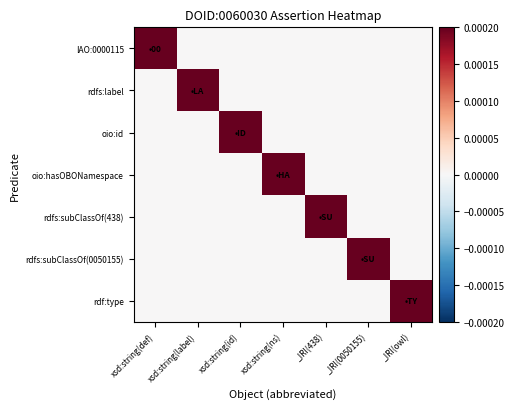

At how many categories does at least one series exceed 0?

7